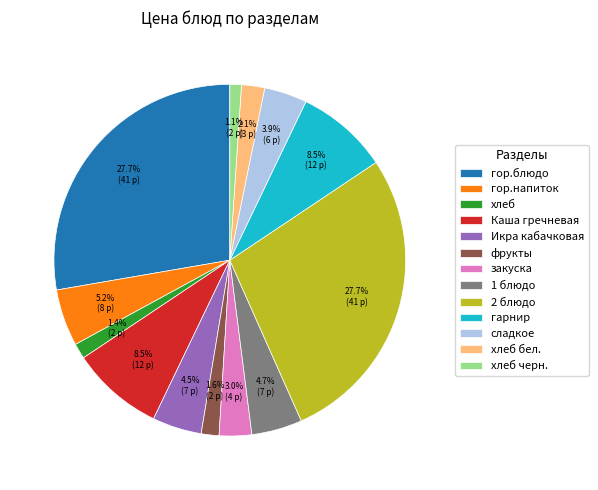

What is the ratio of the value at 1 блюдо to the value at сладкое?

1.2